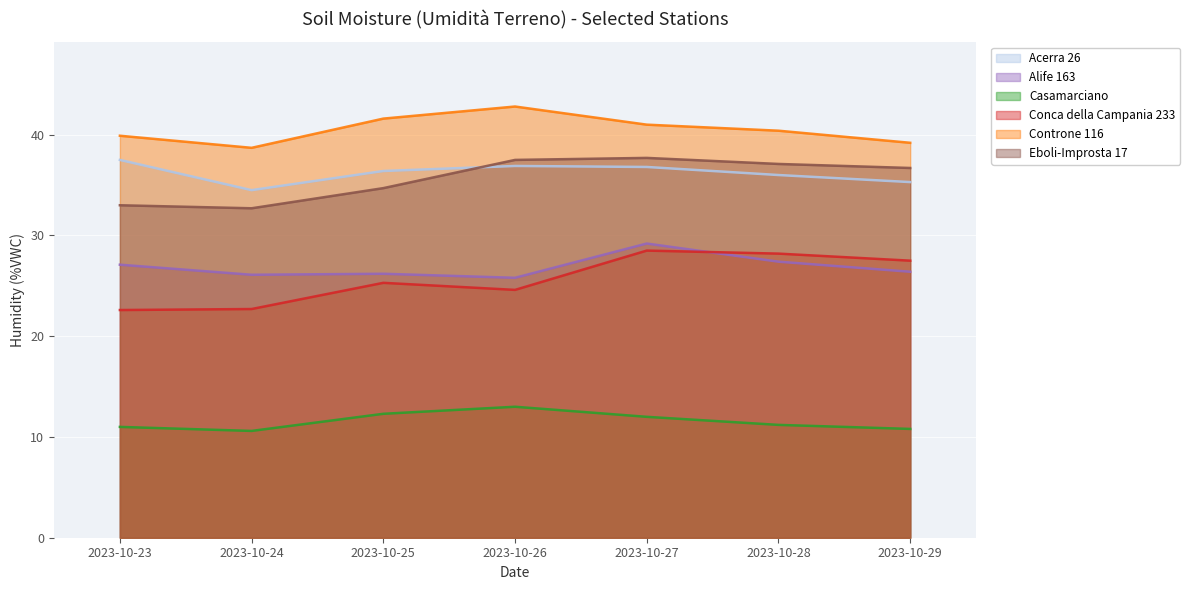

What is the difference between the highest and lowest values at 2023-10-29?

28.4